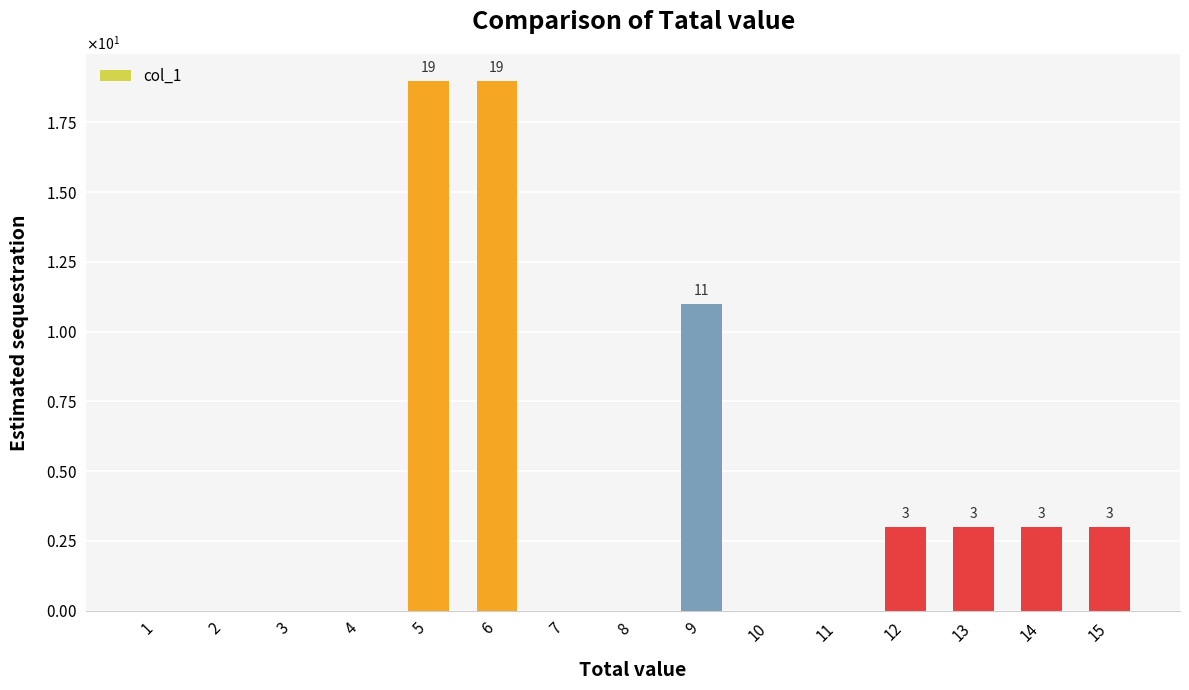

Are the bars horizontal?

No